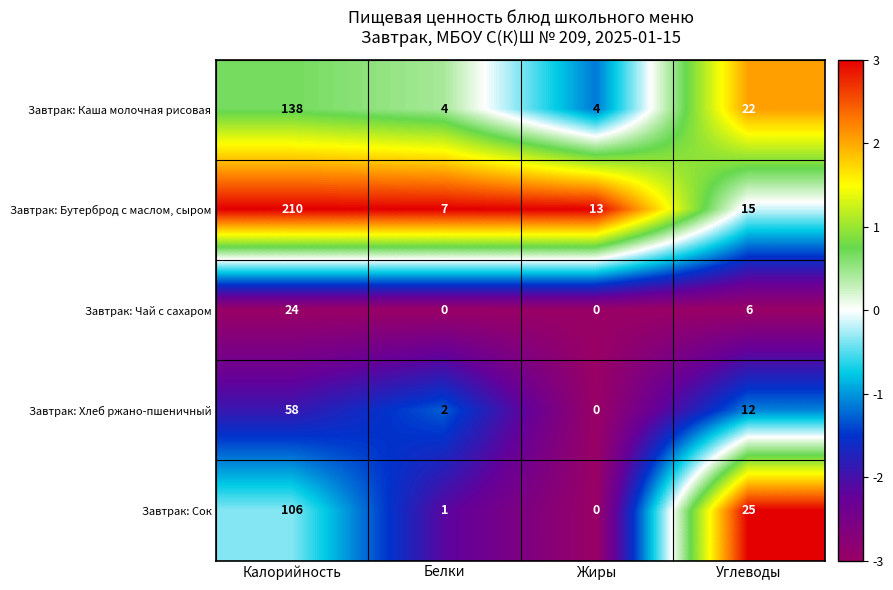

Reading left to right, transcribe all the data shown in this chart.

Завтрак: Каша молочная рисовая: Калорийность=138	Белки=4	Жиры=4	Углеводы=22
Завтрак: Бутерброд с маслом, сыром: Калорийность=210	Белки=7	Жиры=13	Углеводы=15
Завтрак: Чай с сахаром: Калорийность=24	Белки=0	Жиры=0	Углеводы=6
Завтрак: Хлеб ржано-пшеничный: Калорийность=58	Белки=2	Жиры=0	Углеводы=12
Завтрак: Сок: Калорийность=106	Белки=1	Жиры=0	Углеводы=25